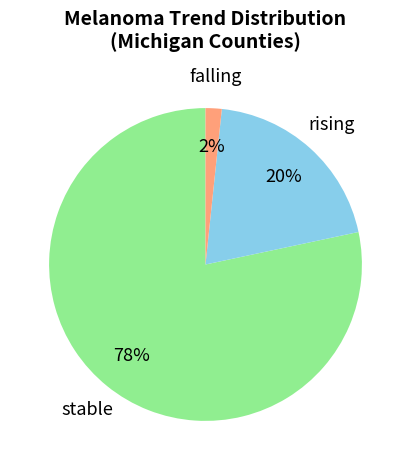

How many slices are in this pie chart?

3